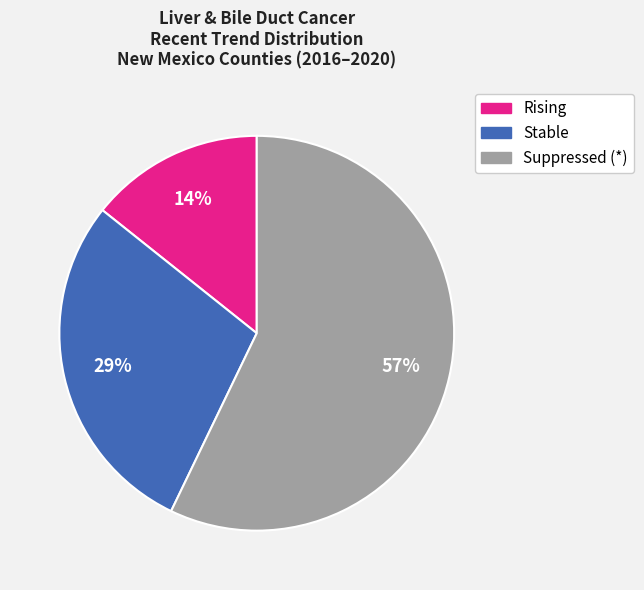

How many slices are in this pie chart?

3